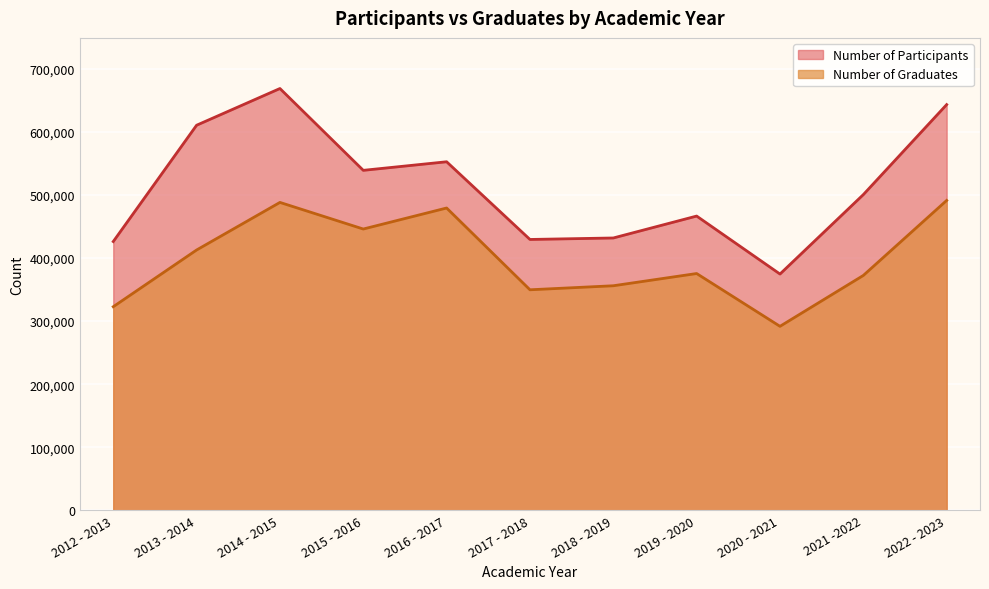

What is the total value across all series at 2022 - 2023?

1134226